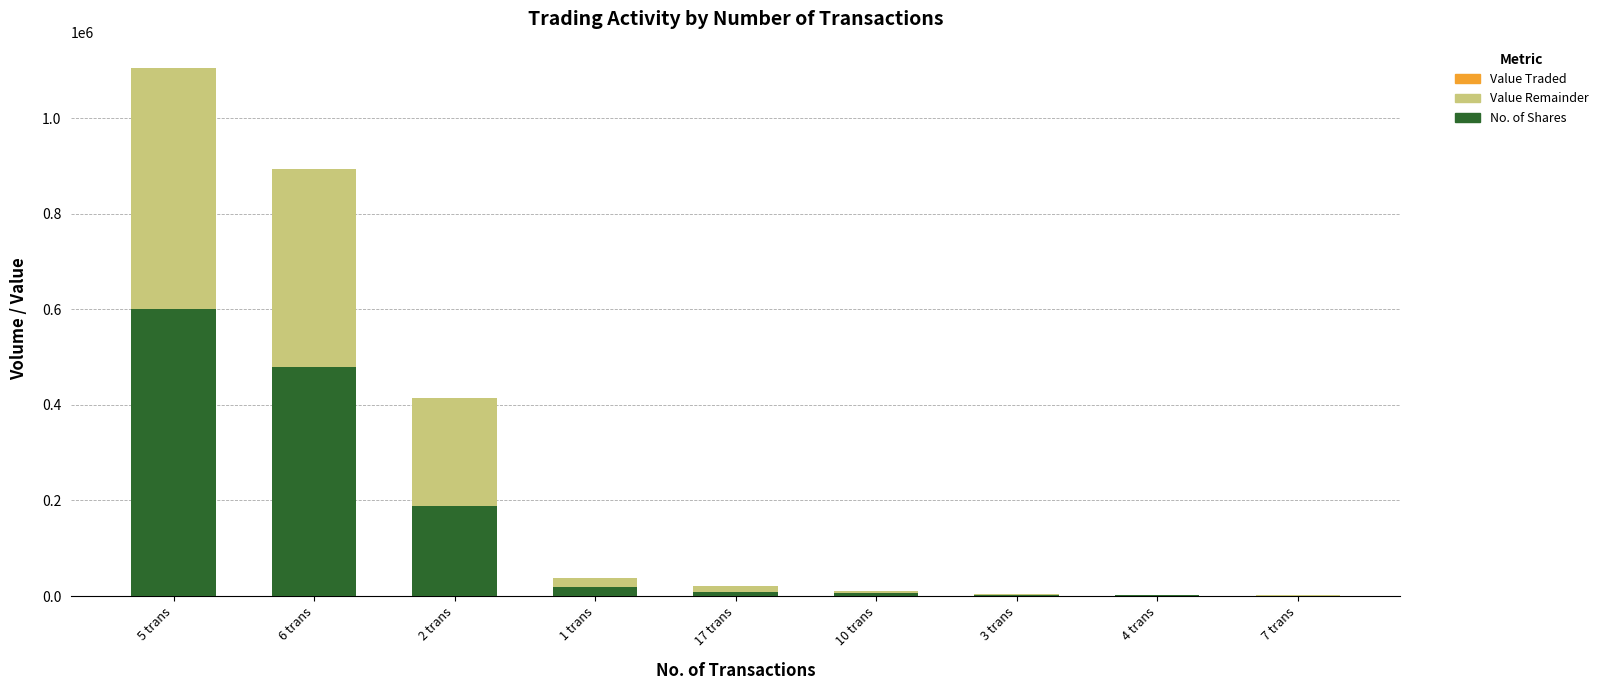

Reading left to right, list all the values displayed in this chart.

Value Traded: 5 trans=1104862	6 trans=892938	2 trans=413420	1 trans=37167	17 trans=20150	10 trans=9670	3 trans=4250	4 trans=2567	7 trans=1985
No. of Shares: 5 trans=600525	6 trans=480016	2 trans=188454	1 trans=18217	17 trans=7996	10 trans=5871	3 trans=2376	4 trans=1224	7 trans=1079
Value Remainder: 5 trans=504337	6 trans=412922	2 trans=224966	1 trans=18950	17 trans=12154	10 trans=3799	3 trans=1874	4 trans=1343	7 trans=906